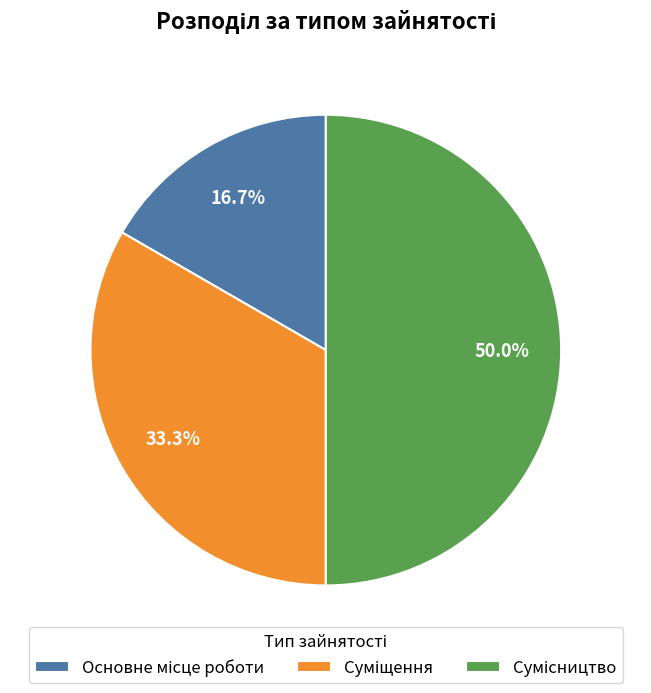

Count the number of slices in the pie.

3